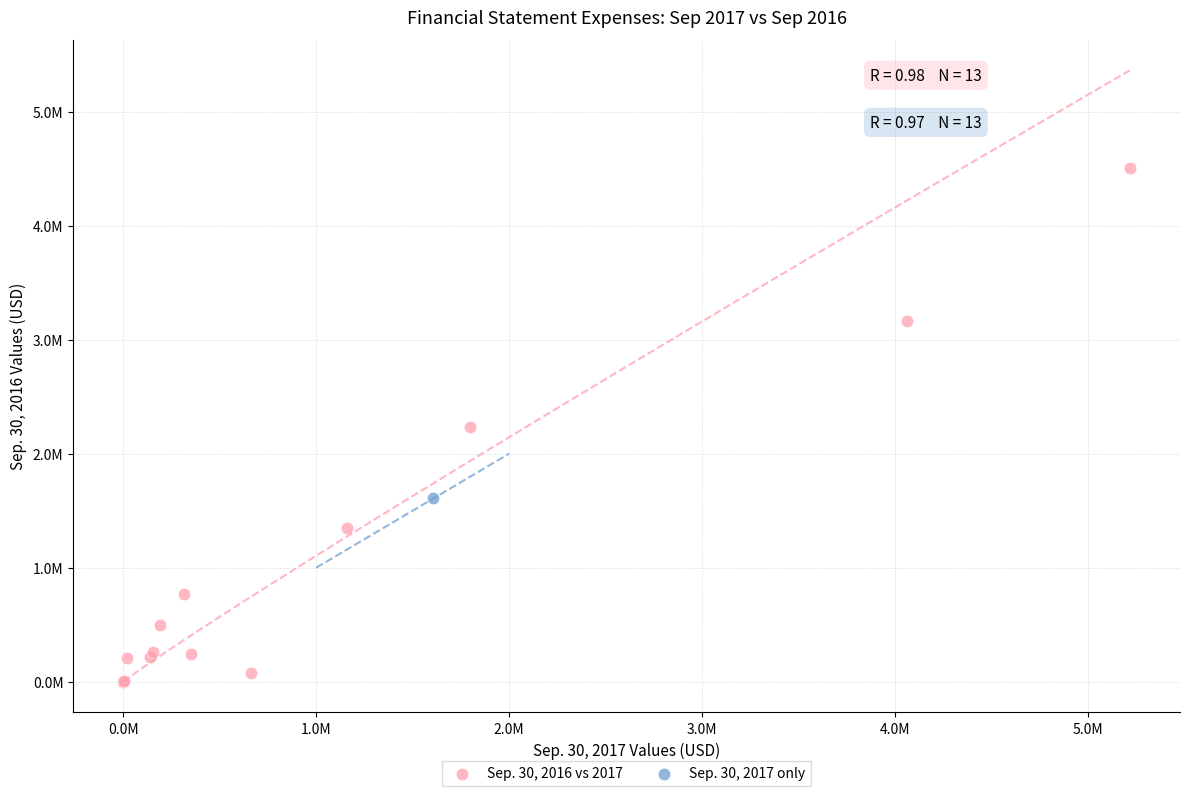

What are all the series names shown in the legend?

Sep. 30, 2016 vs 2017, Sep. 30, 2017 only